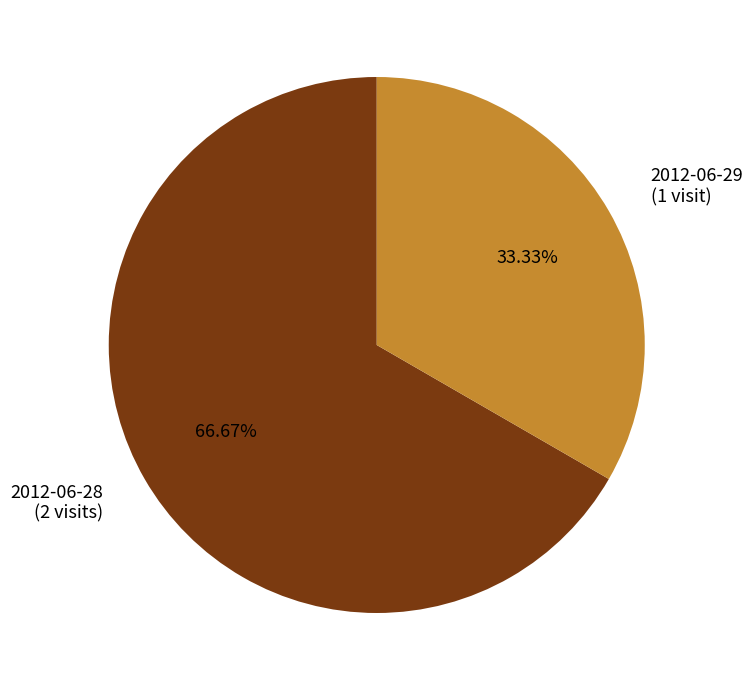

Rank the categories by value from highest to lowest.

2012-06-28 (2 visits), 2012-06-29 (1 visit)